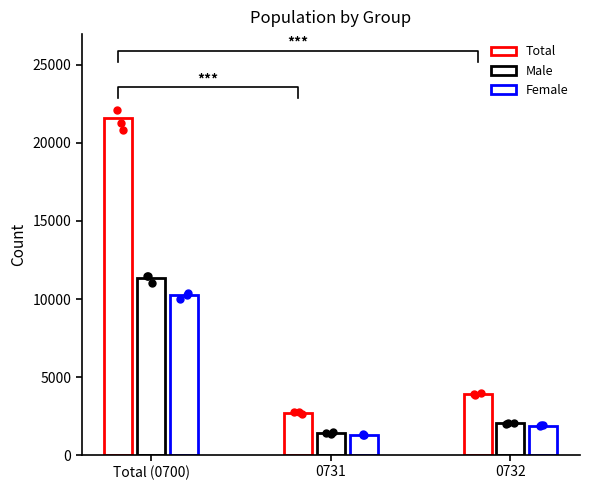

At which category is the sum across all series the highest?

Total (0700)